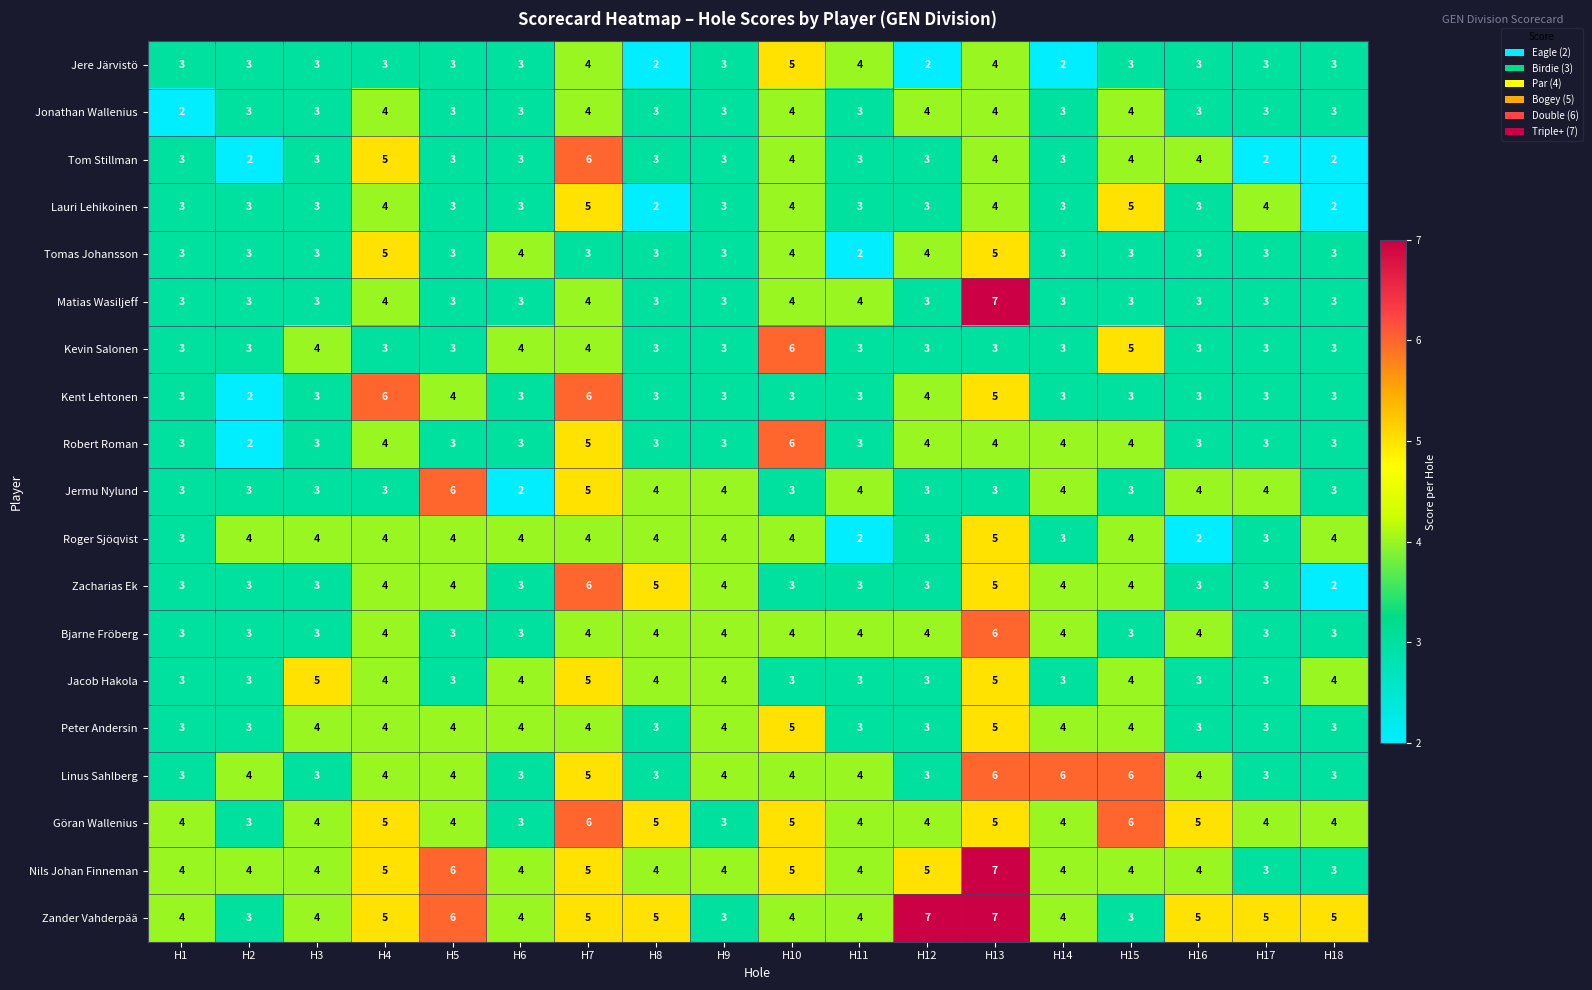

Count the number of data series in this chart.

19